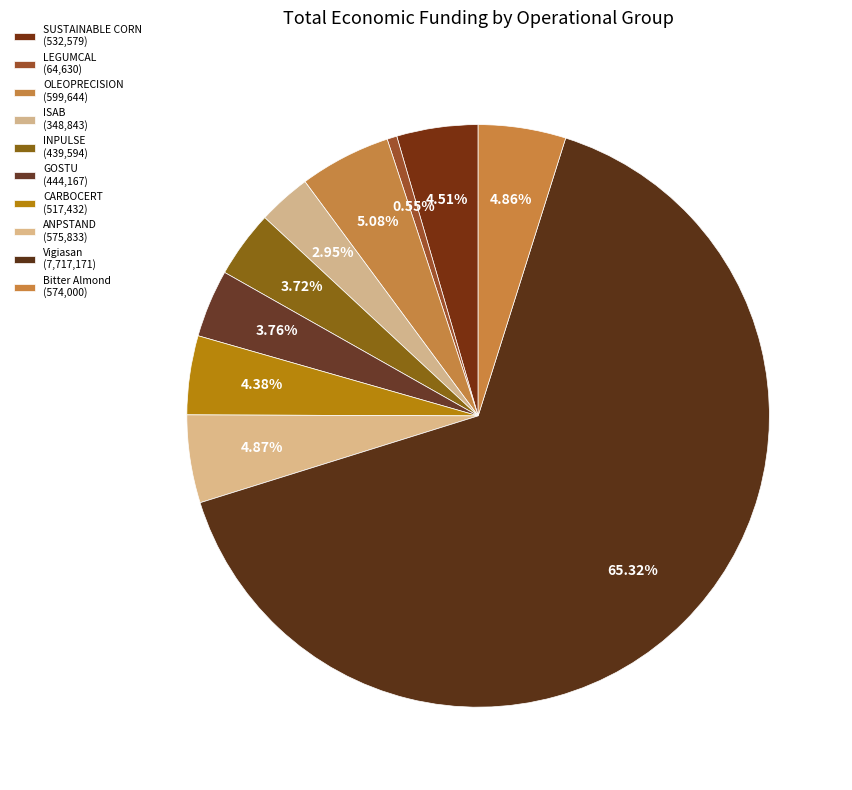

How many segments does this pie chart have?

10